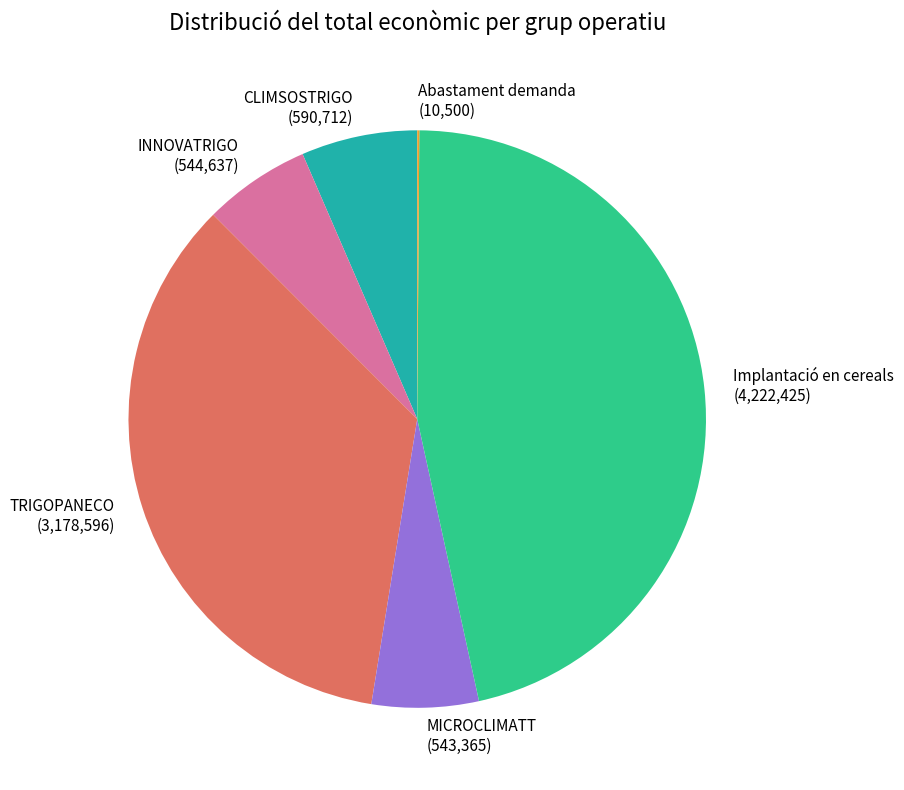

What is the ratio of the value at TRIGOPANECO (3,178,596) to the value at MICROCLIMATT (543,365)?

5.8